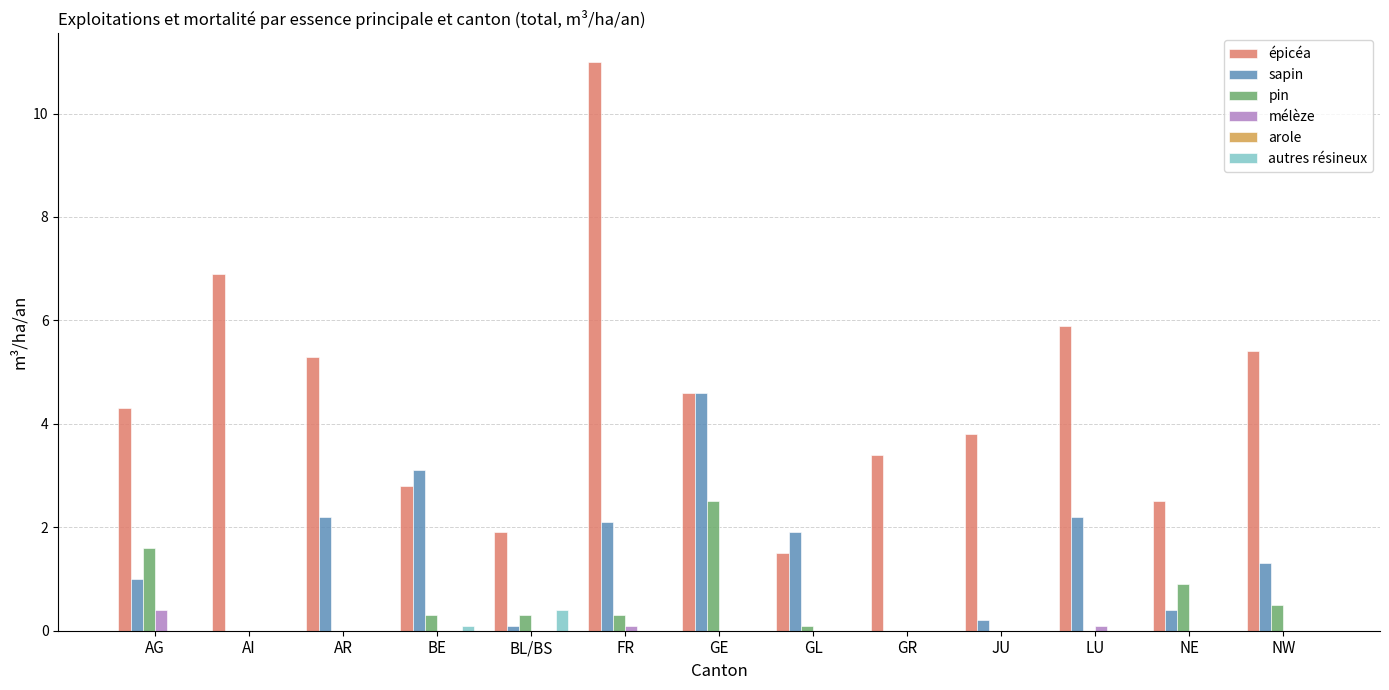

What is the maximum value shown in the chart?

11.0